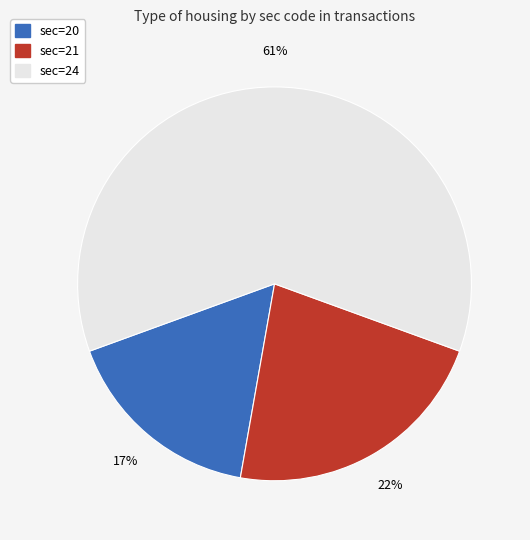

Does any single category account for the majority?

Yes